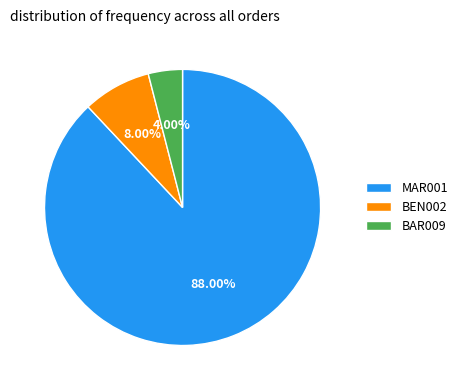

Rank the categories by value from lowest to highest.

BAR009, BEN002, MAR001